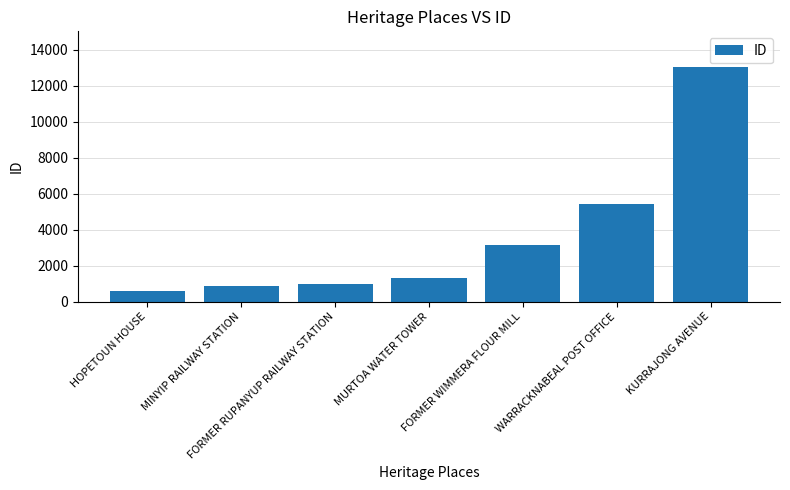

What is the sum of all values?

25335